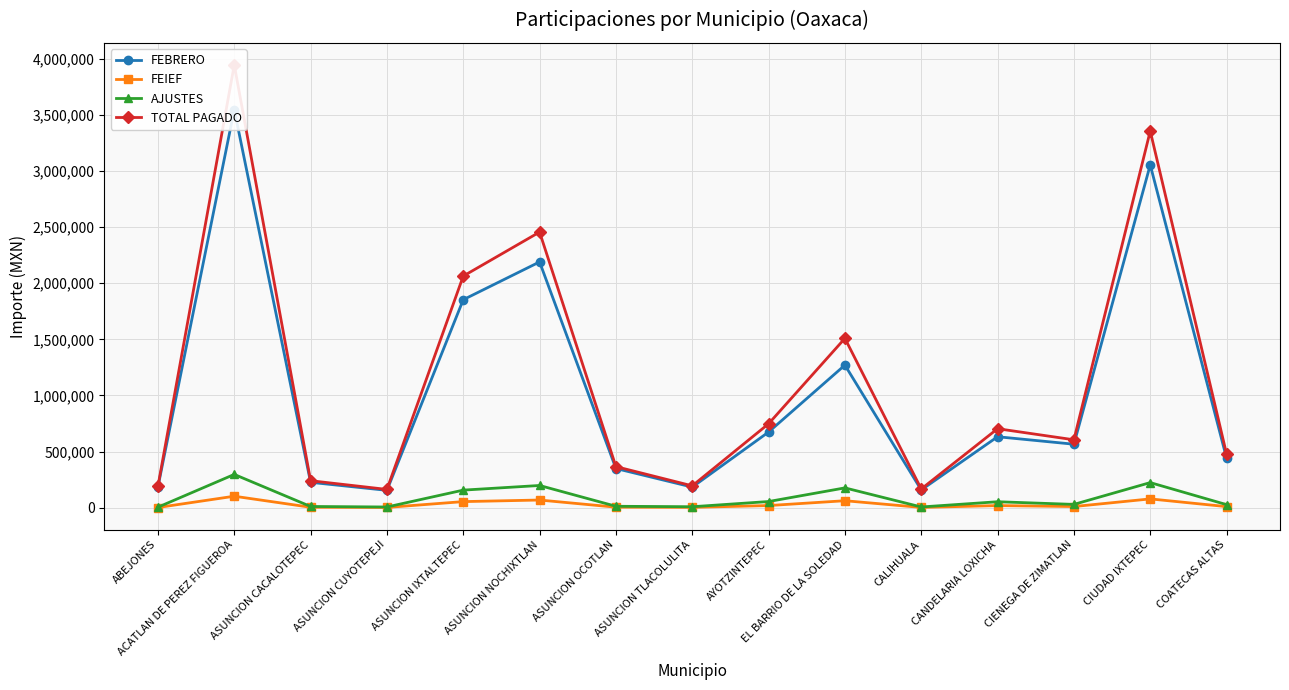

Does the chart display data point markers on the line(s)?

Yes